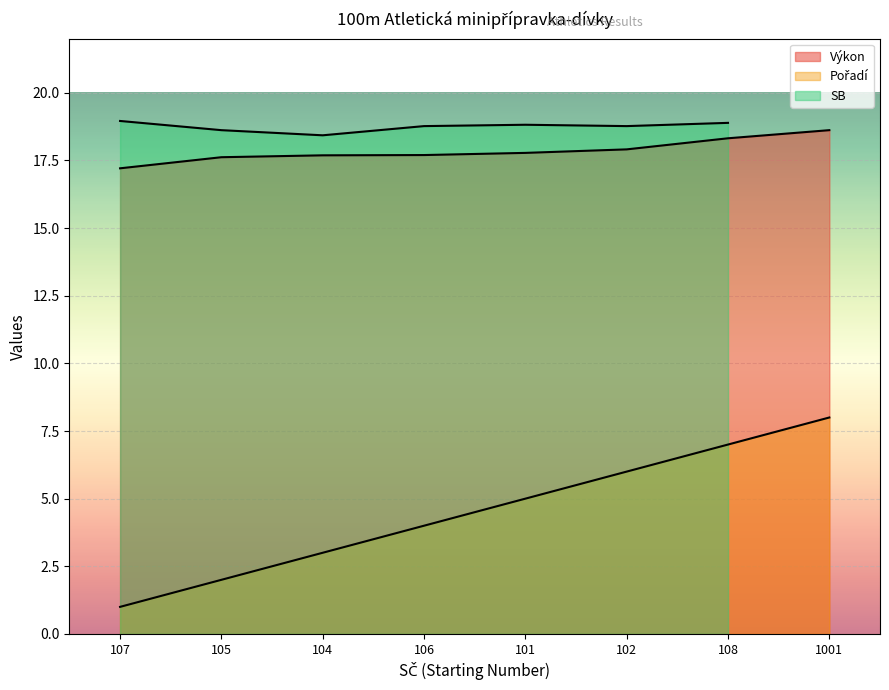

Which category has the highest value in the Pořadí series?

1001